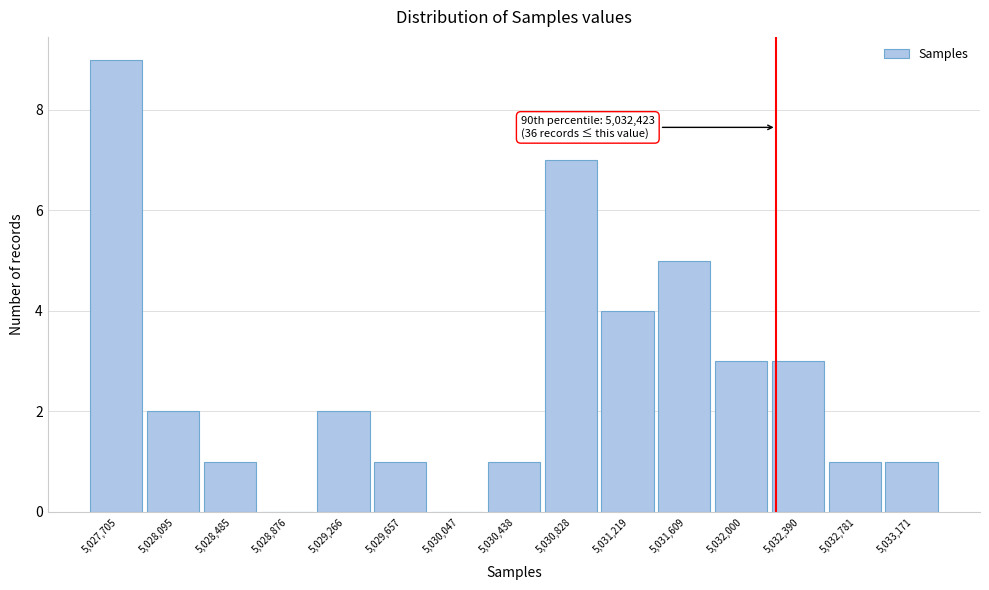

Reading right to left, transcribe all the data shown in this chart.

5,033,171=1	5,032,781=1	5,032,390=3	5,032,000=3	5,031,609=5	5,031,219=4	5,030,828=7	5,030,438=1	5,030,047=0	5,029,657=1	5,029,266=2	5,028,876=0	5,028,485=1	5,028,095=2	5,027,705=9